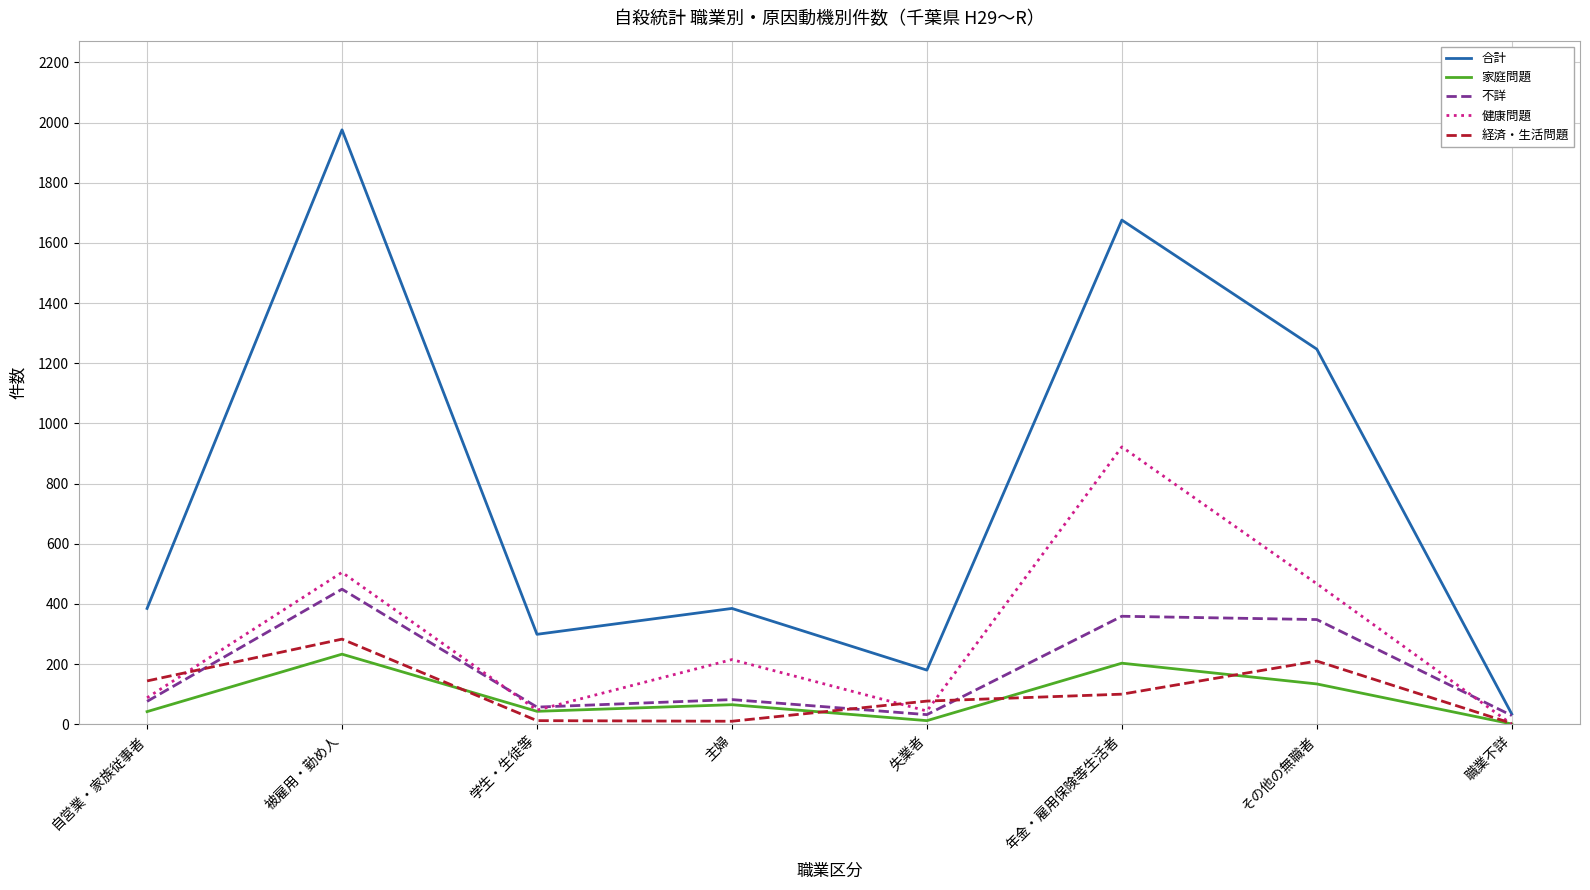

At which label is 健康問題 closest to 461?

その他の無職者